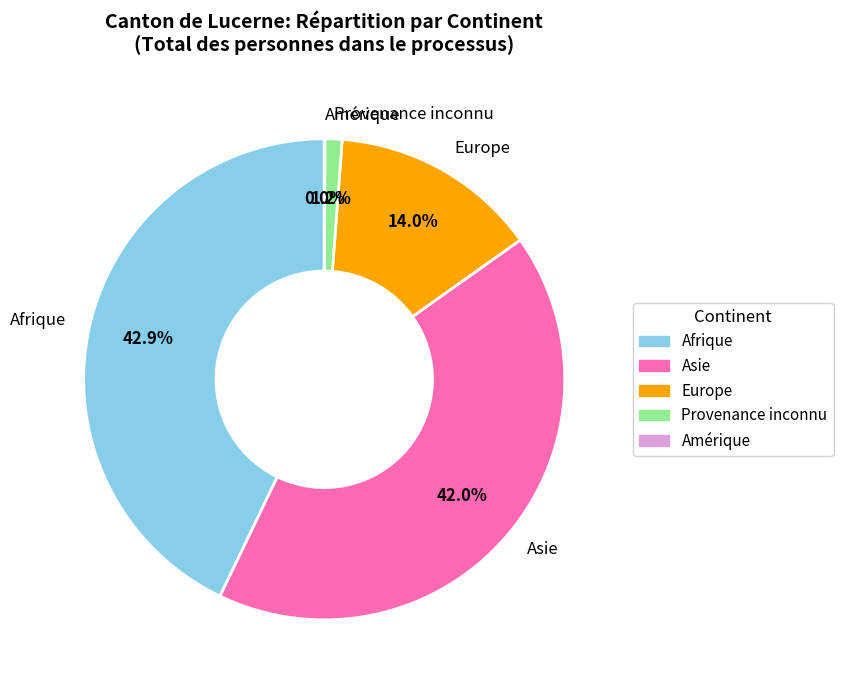

To the nearest percent, what is the difference between the Asie and Afrique slice percentages?

1%